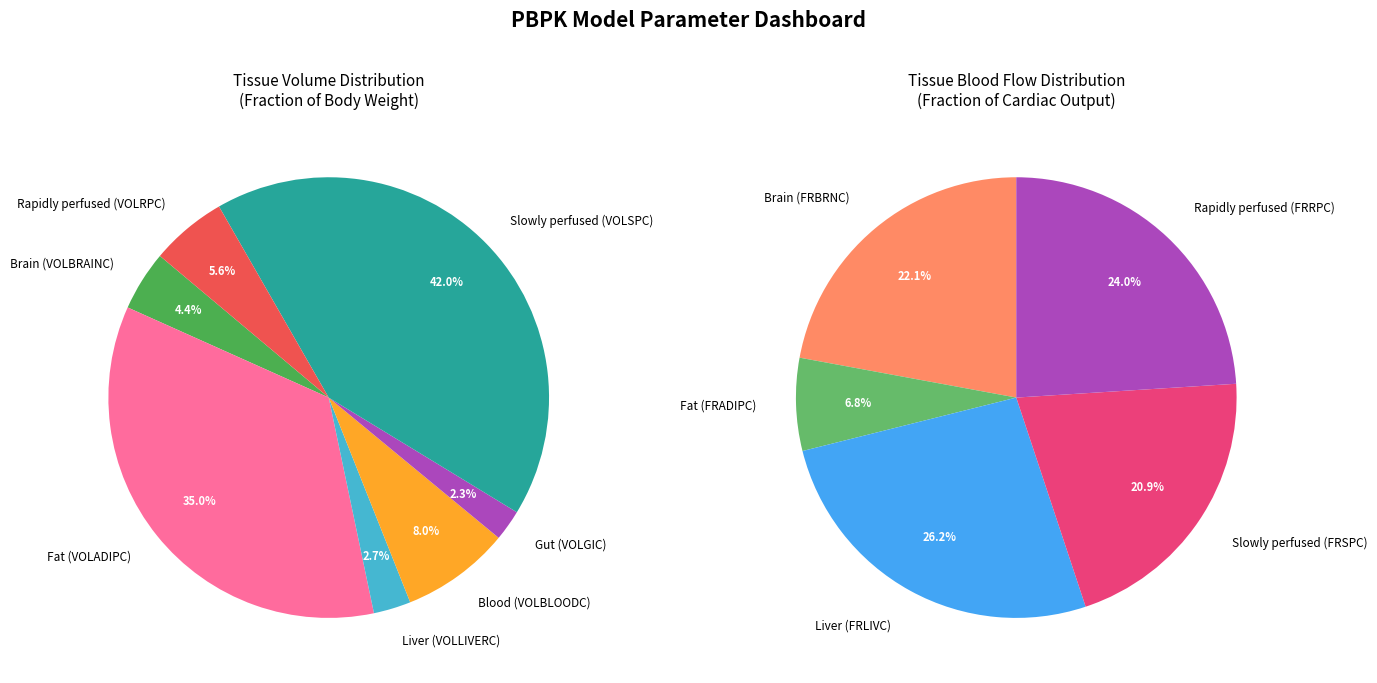

To the nearest percent, what is the difference between the Slowly perfused (VOLSPC) and Liver (VOLLIVERC) slice percentages?

39%